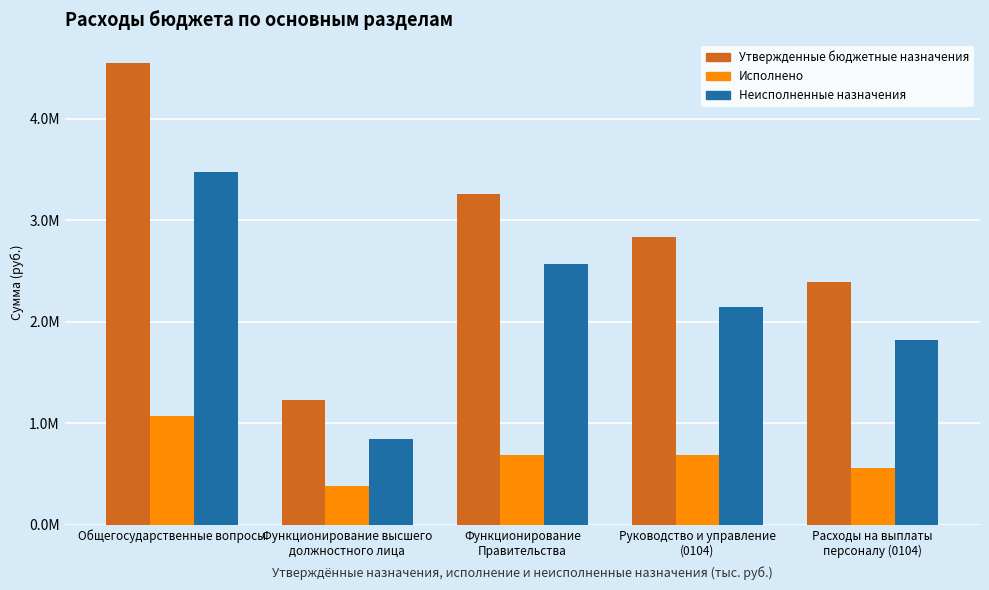

Are the bars horizontal?

No